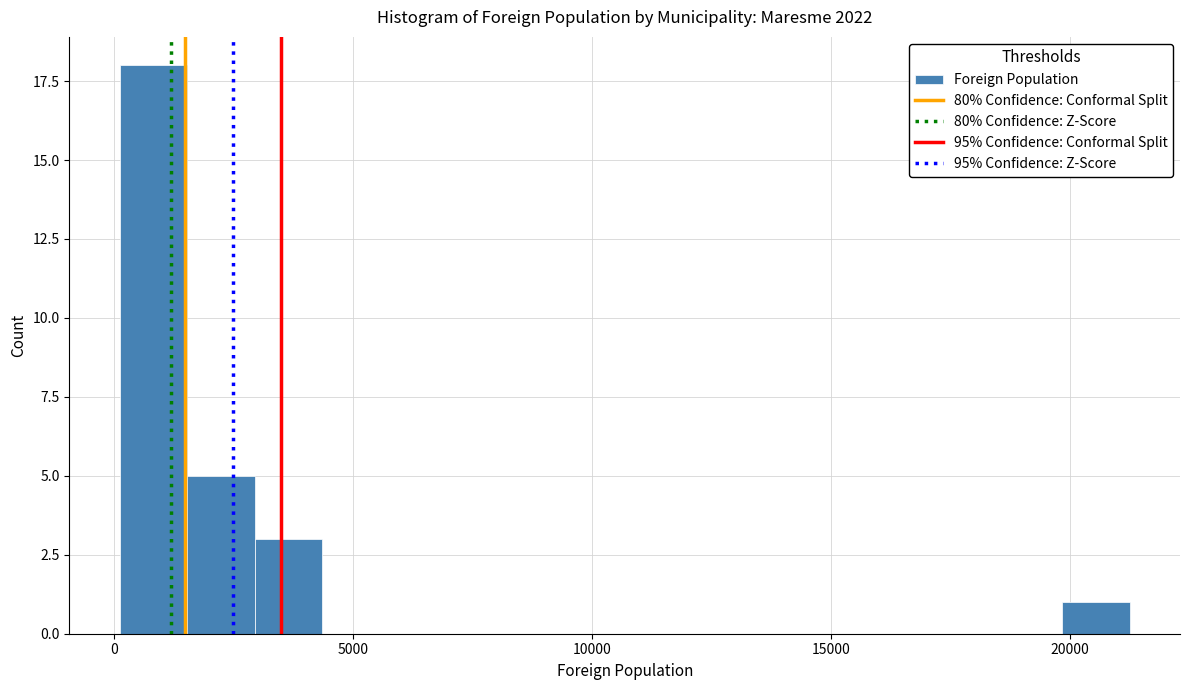

Read against the x-axis, roughly where is the centre of the tallest bar?

1000